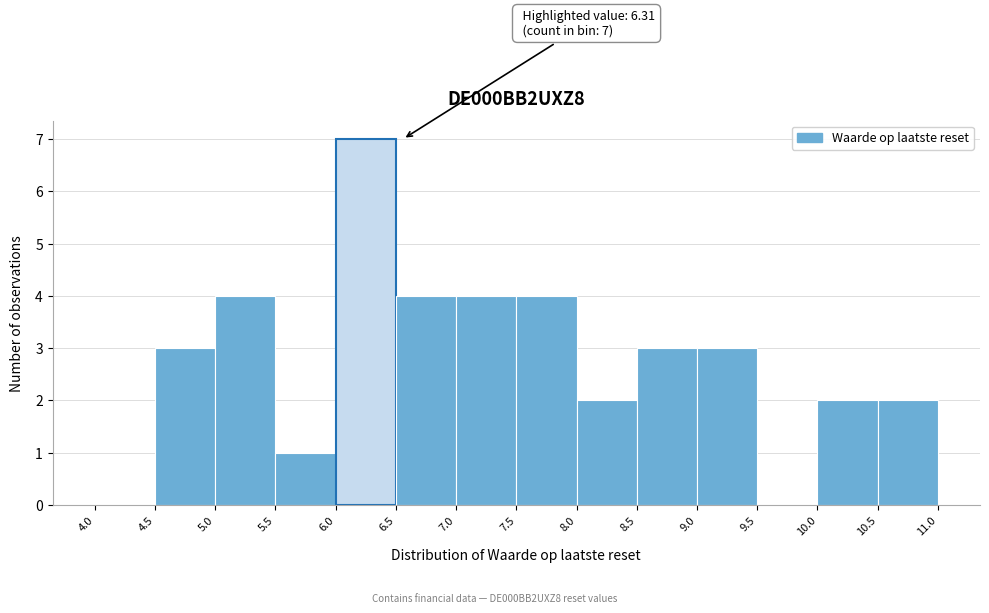

Over which range of the x-axis is the bar tallest?

6.0 to 6.5